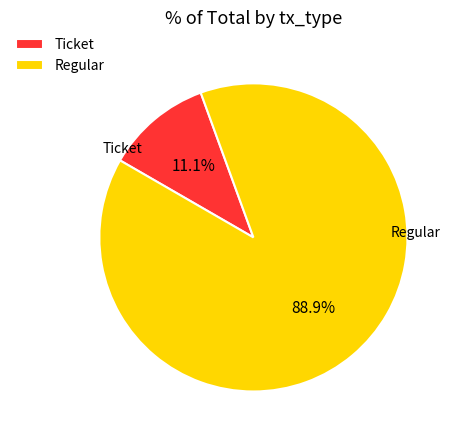

Which slice is the smallest?

Ticket